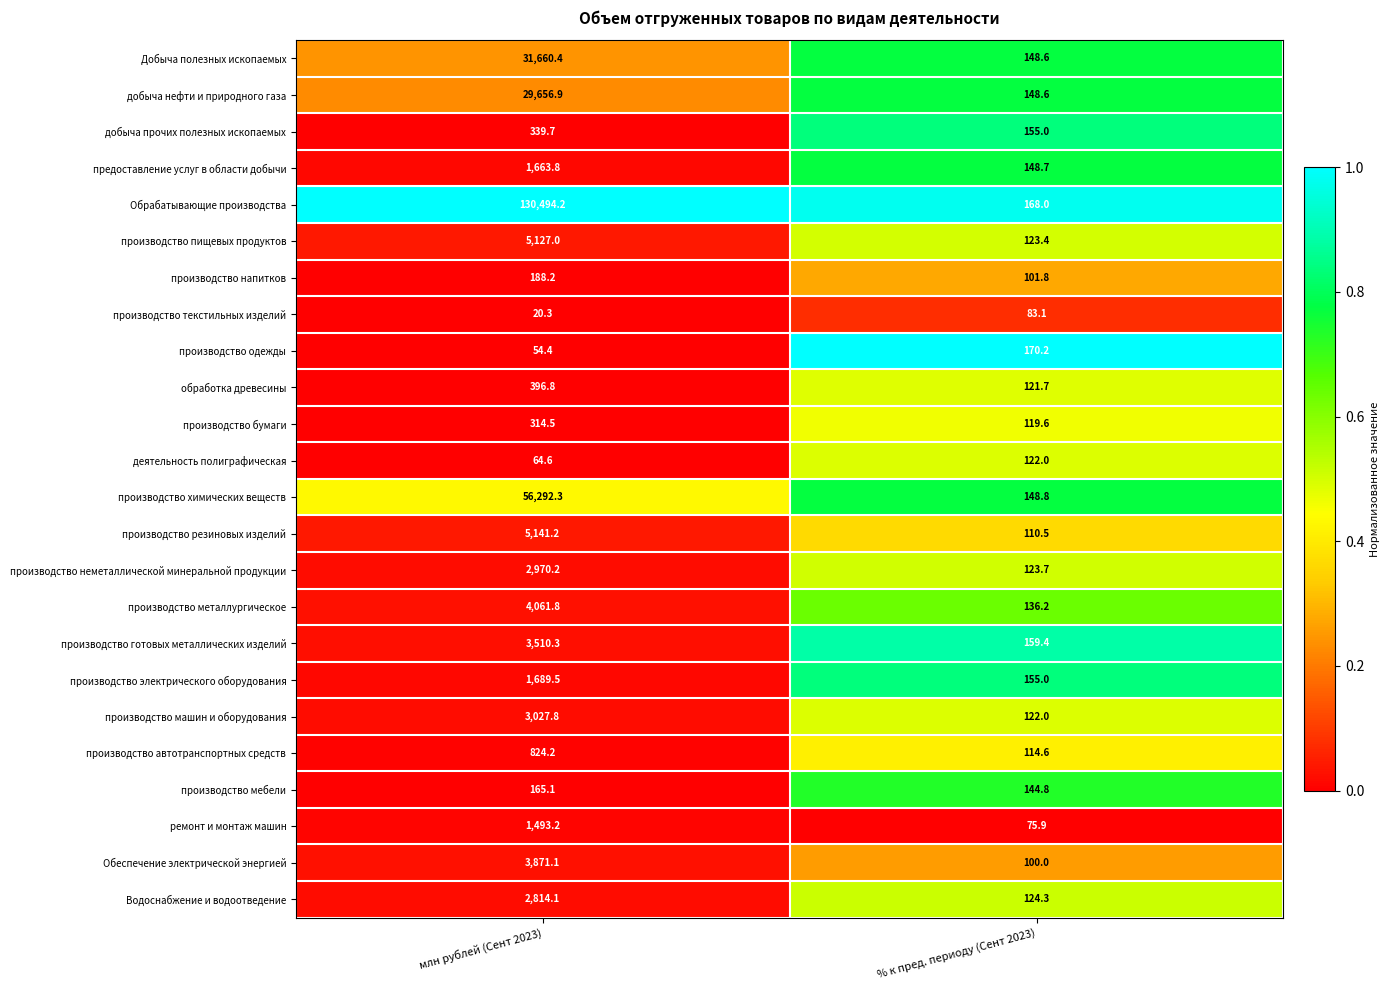

What is the average value of the добыча нефти и природного газа series?

14902.8